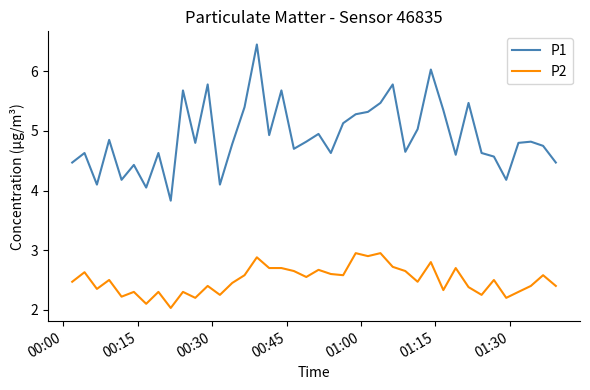

How many interior local peaks does the P1 series have?

13